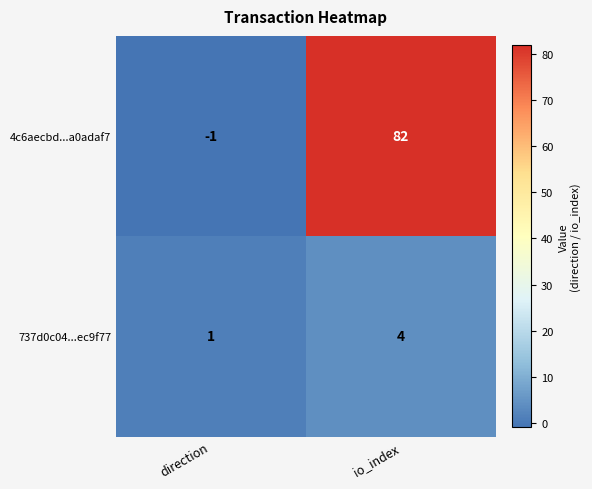

List the series in order of their overall mean, highest first.

4c6aecbd...a0adaf7, 737d0c04...ec9f77